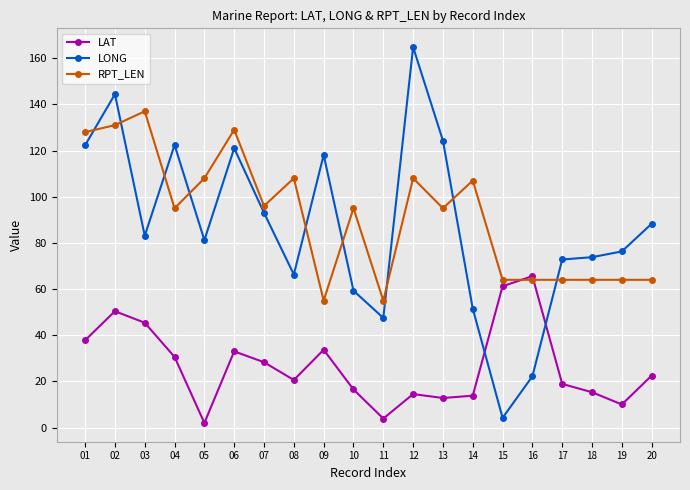

At which label does LAT reach its minimum?

05